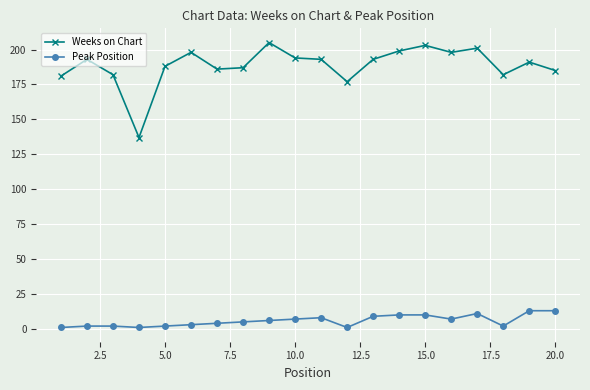

List the series in order of their peak value, lowest first.

Peak Position, Weeks on Chart